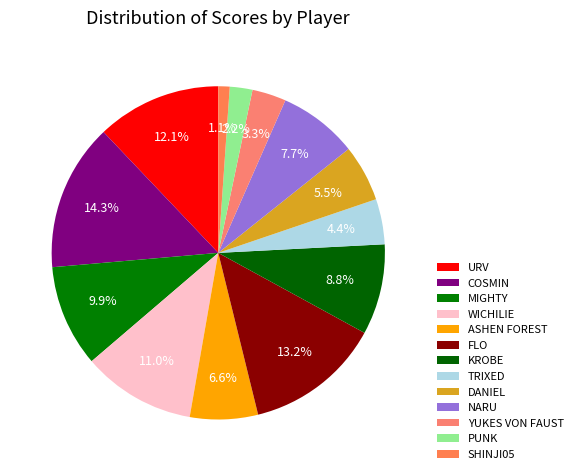

True or false: NARU accounts for 8% of the total.

True